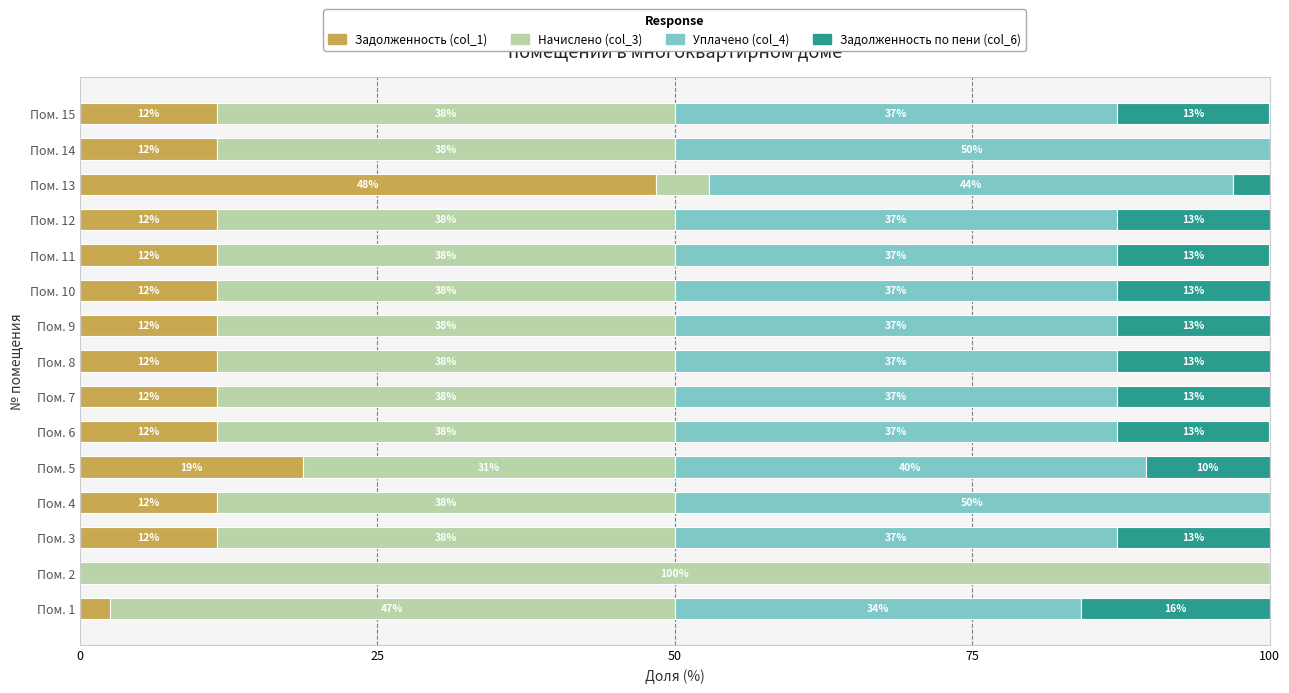

What is the value of the Задолженность (col_1) bar at the 10th from the left?

11.6